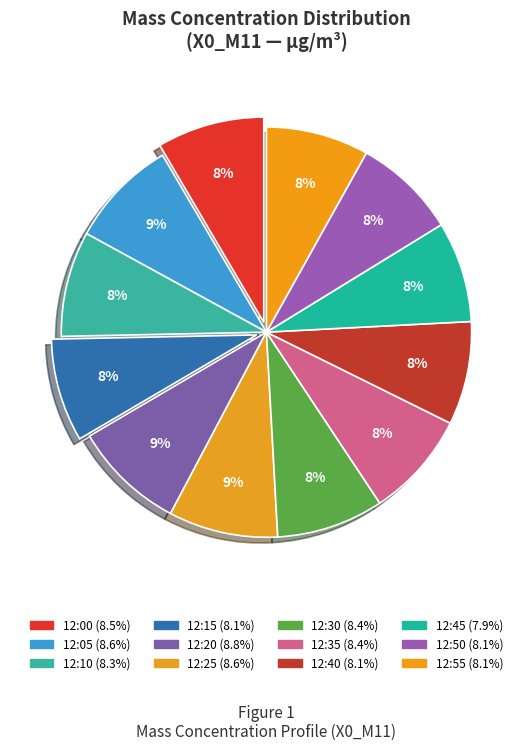

Rank the categories by value from lowest to highest.

12:45, 12:55, 12:15, 12:50, 12:40, 12:10, 12:35, 12:30, 12:00, 12:05, 12:25, 12:20